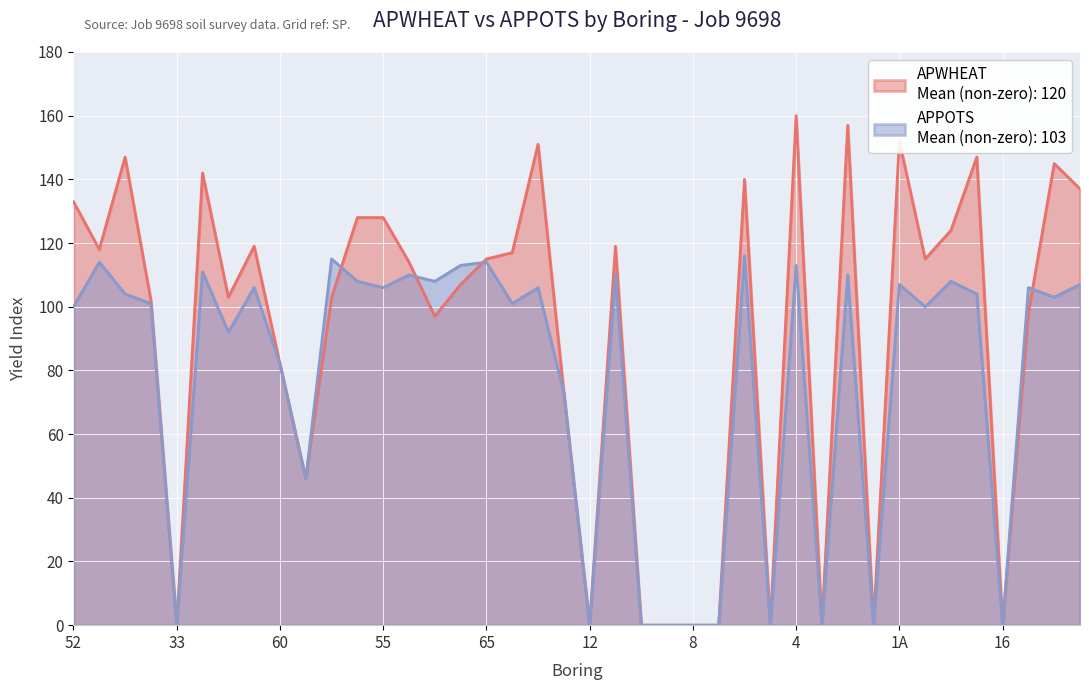

Rank the series by their average value, from highest to lowest.

APWHEAT, APPOTS